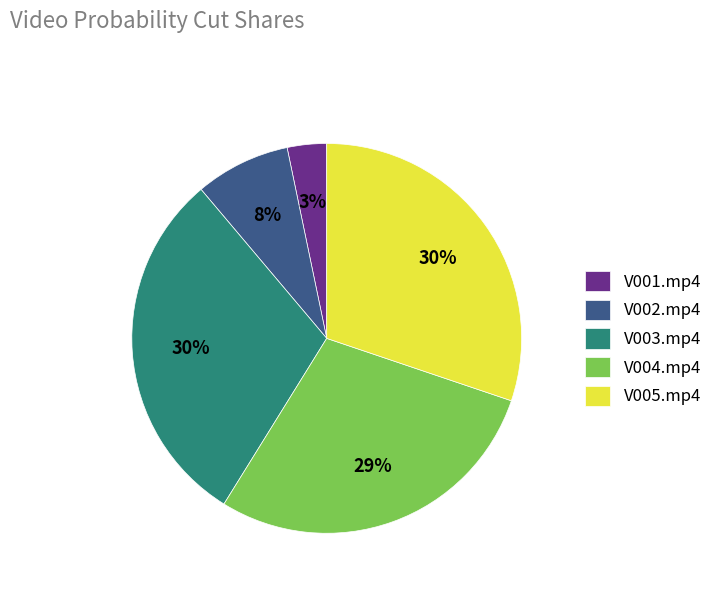

How many segments does this pie chart have?

5